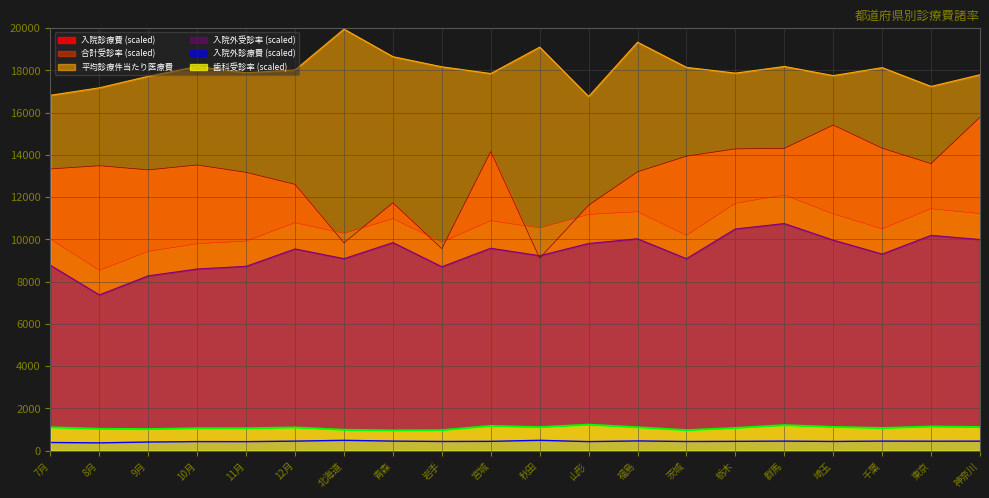

What is the difference between the highest and lowest values at 10月?

17758.2